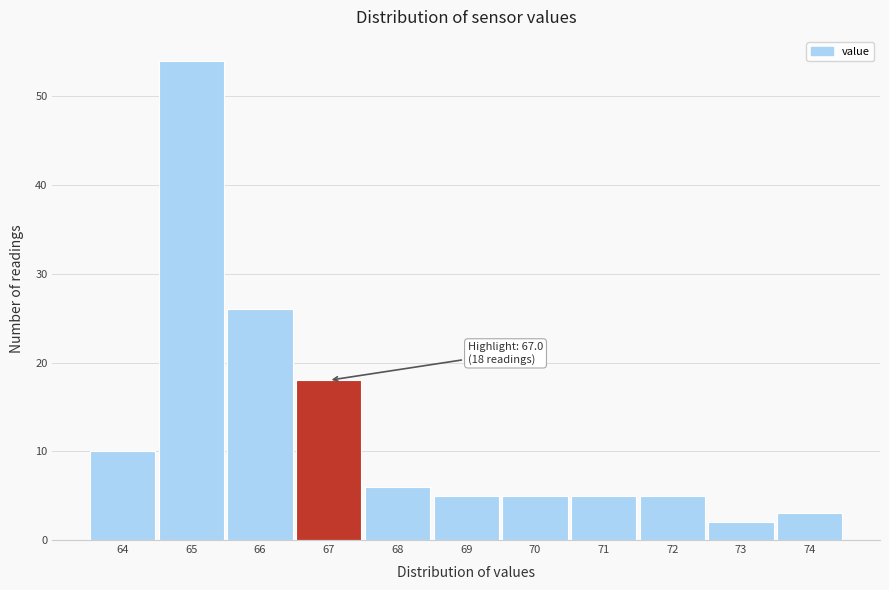

Reading left to right, list all the values displayed in this chart.

64=10	65=54	66=26	67=18	68=6	69=5	70=5	71=5	72=5	73=2	74=3